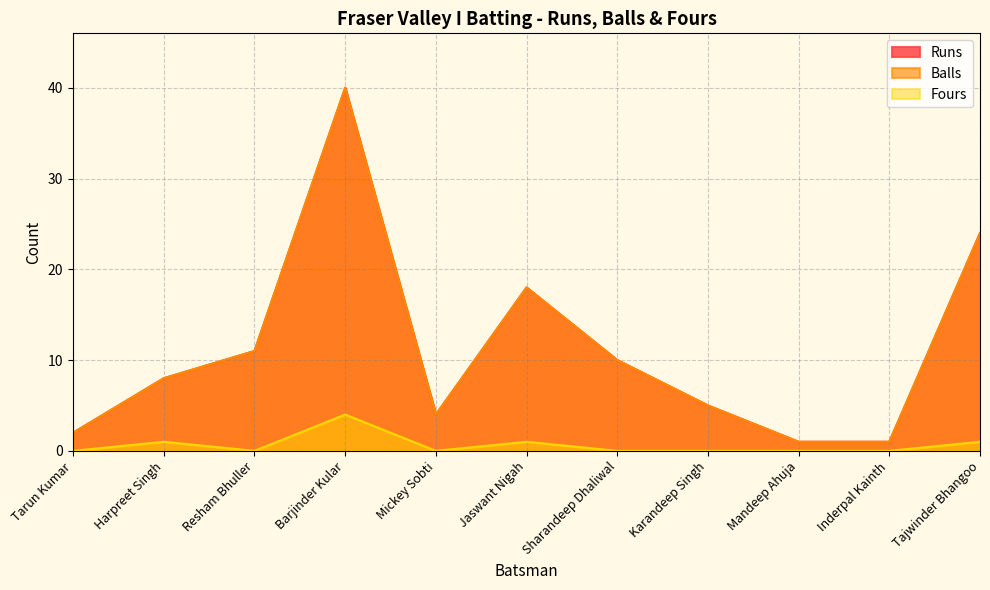

Reading right to left, what are all the values shown in this chart?

Runs: Tajwinder Bhangoo=24	Inderpal Kainth=1	Mandeep Ahuja=1	Karandeep Singh=5	Sharandeep Dhaliwal=10	Jaswant Nigah=18	Mickey Sobti=4	Barjinder Kular=40	Resham Bhuller=11	Harpreet Singh=8	Tarun Kumar=2
Balls: Tajwinder Bhangoo=24	Inderpal Kainth=1	Mandeep Ahuja=1	Karandeep Singh=5	Sharandeep Dhaliwal=10	Jaswant Nigah=18	Mickey Sobti=4	Barjinder Kular=40	Resham Bhuller=11	Harpreet Singh=8	Tarun Kumar=2
Fours: Tajwinder Bhangoo=1	Inderpal Kainth=0	Mandeep Ahuja=0	Karandeep Singh=0	Sharandeep Dhaliwal=0	Jaswant Nigah=1	Mickey Sobti=0	Barjinder Kular=4	Resham Bhuller=0	Harpreet Singh=1	Tarun Kumar=0